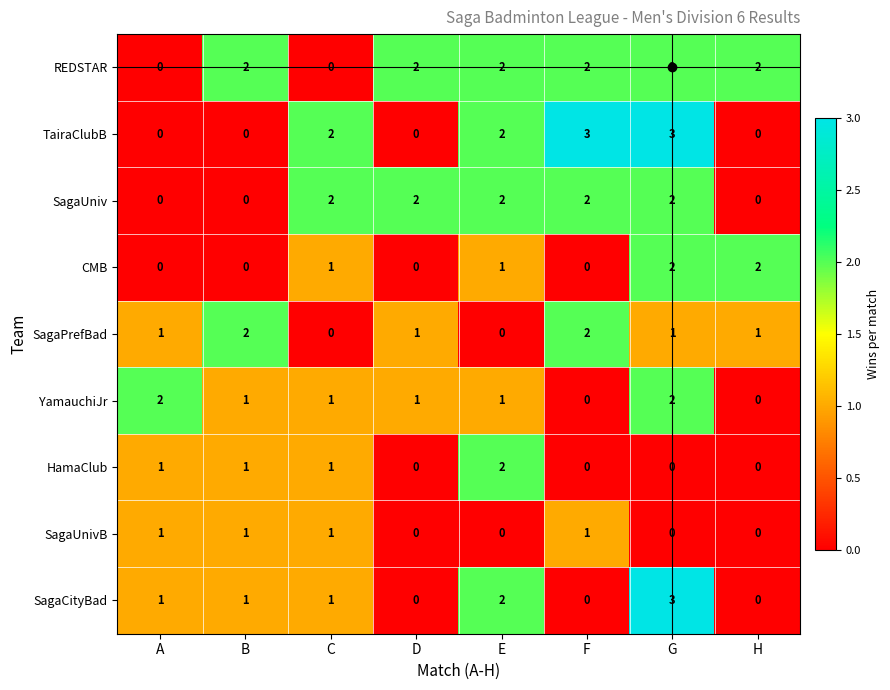

What is the sum of all REDSTAR values?

12